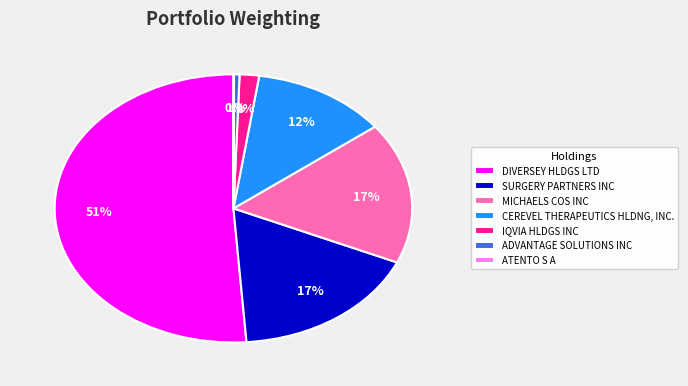

Between DIVERSEY HLDGS LTD and CEREVEL THERAPEUTICS HLDNG, INC., which is larger?

DIVERSEY HLDGS LTD